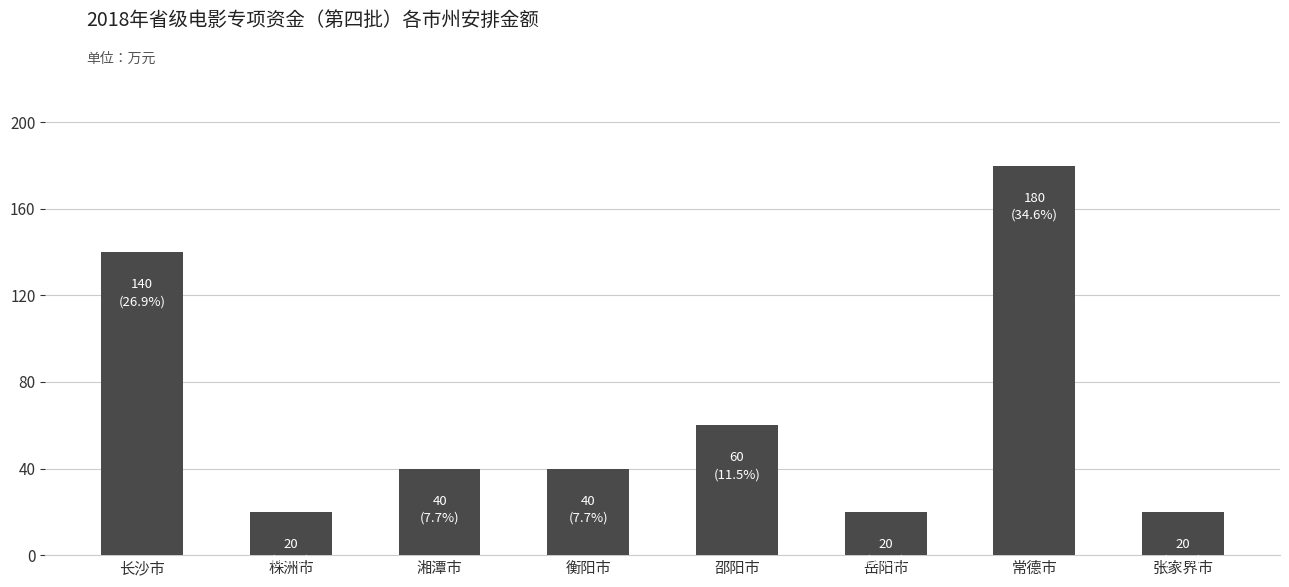

What position from the left is 邵阳市?

5